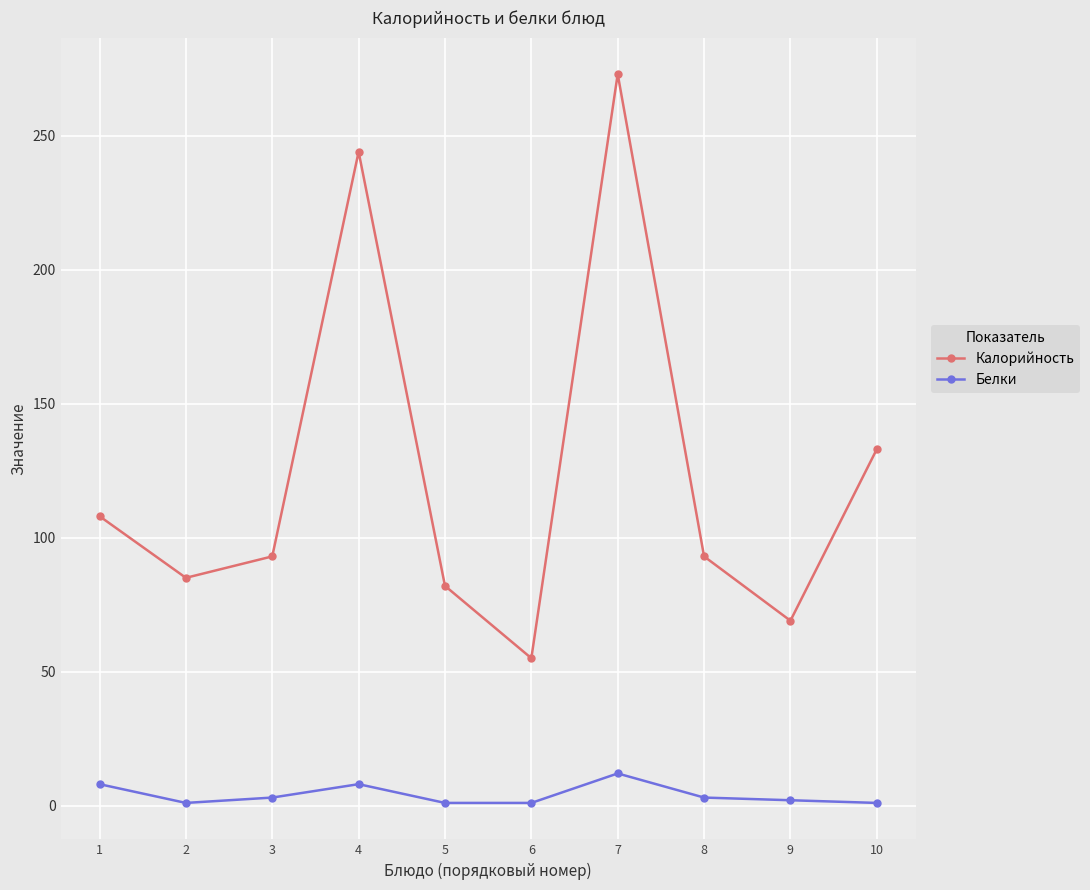

How many interior local valleys does the Калорийность series have?

3